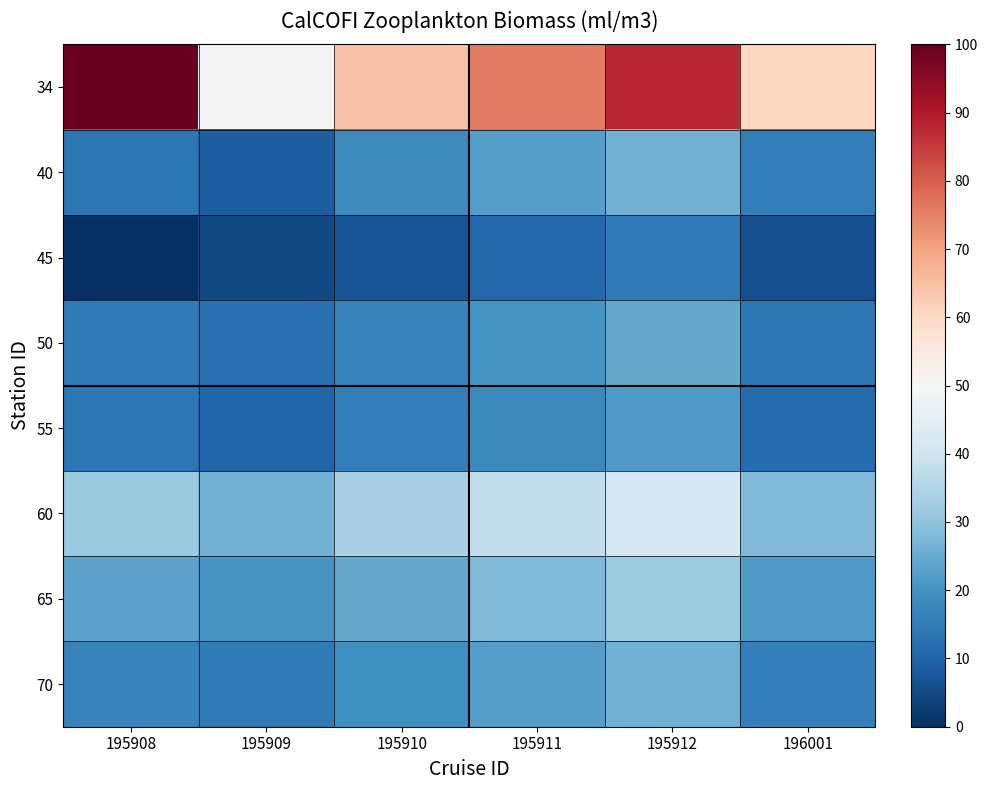

Which series has the largest total across all categories?

34